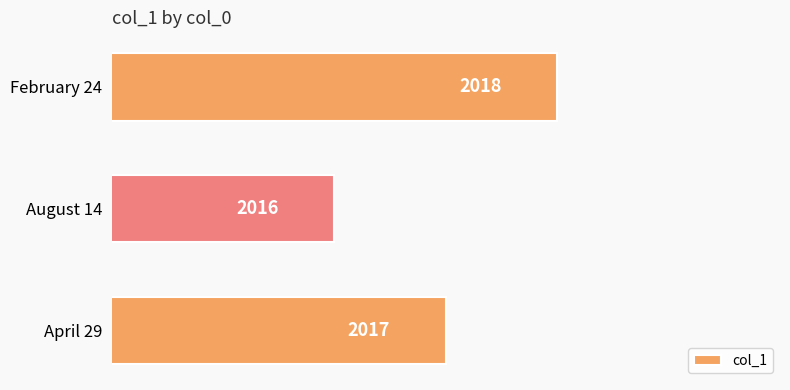

What is the difference between the second highest and minimum values?

1